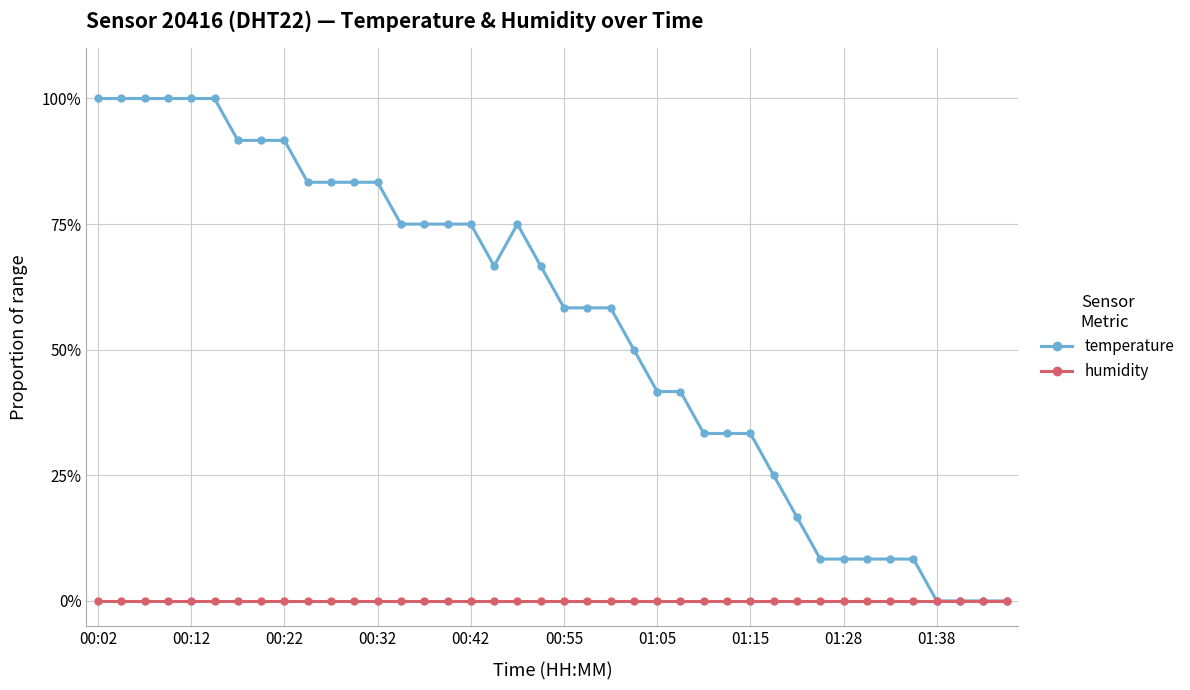

How many values in the temperature series are below 66?

20